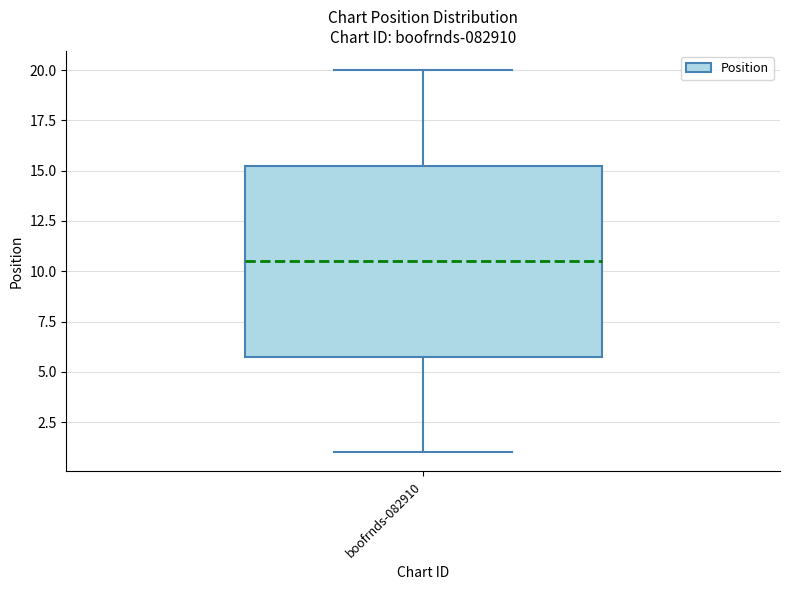

Read this box plot against the y-axis: the position of the median line, the range covered by the box, and the ends of both whiskers. The values are not printed on the chart, so give them approximately, as read against the axis.

median 10.5, box 6.0 to 15.5, whiskers 1.0 to 20.0